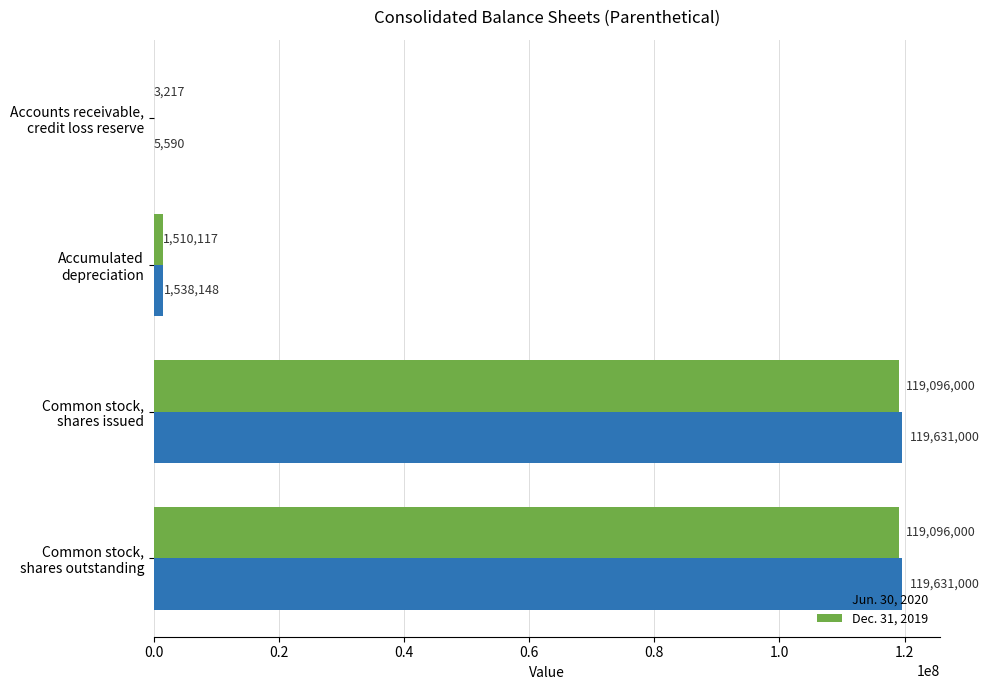

Which series has the largest total across all categories?

Jun. 30, 2020